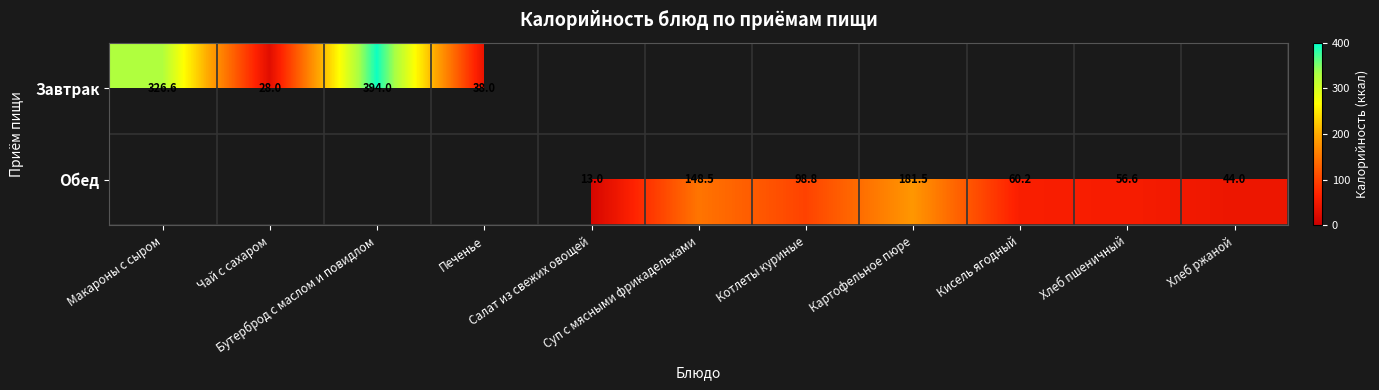

List the series in order of their overall mean, highest first.

Завтрак, Обед